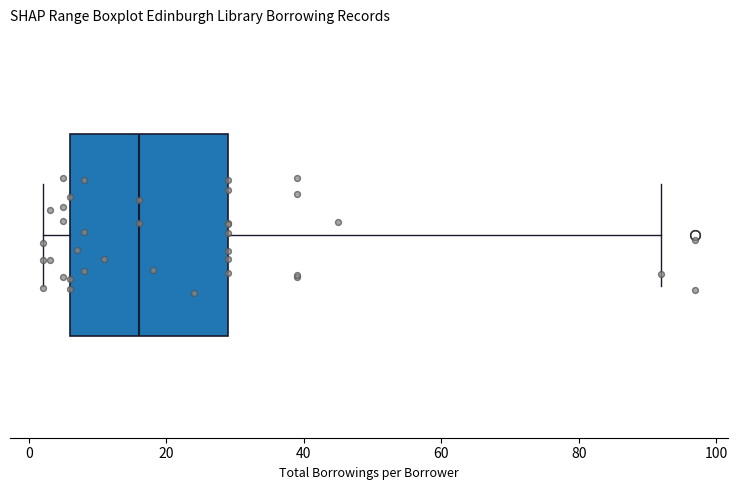

Where does the right whisker of the box end on the x-axis? The values are not printed on the chart, so give them approximately, as read against the axis.

92